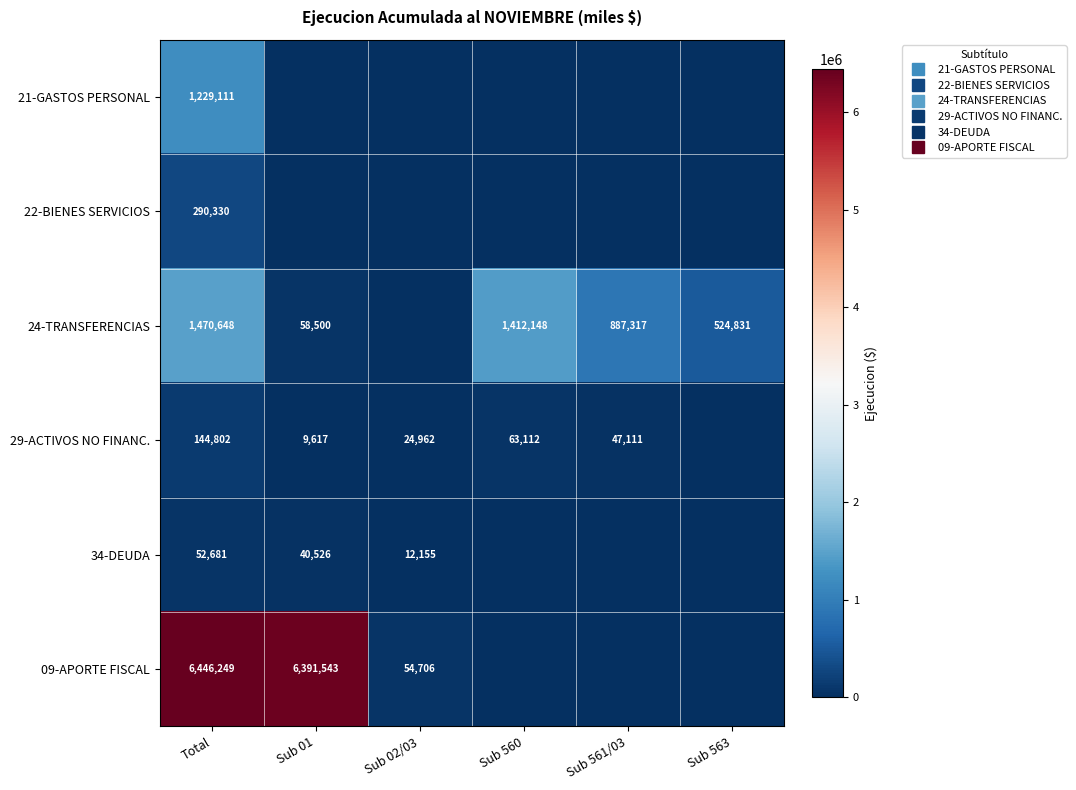

List the labels in order of 24-TRANSFERENCIAS value, largest first.

Total, Sub 560, Sub 561/03, Sub 563, Sub 01, Sub 02/03